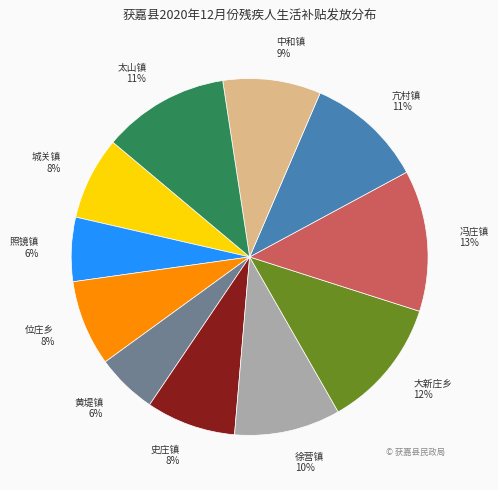

The 亢村镇 slice represents 20% of the pie. True or false?

False